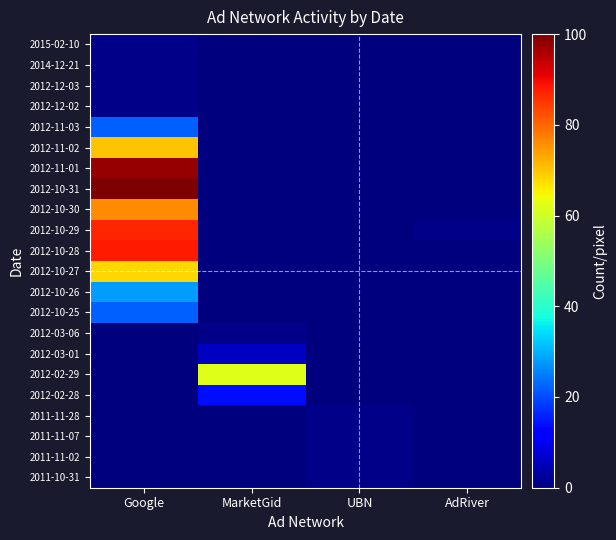

Reading left to right, extract all data points from this chart.

2015-02-10: Google=1	MarketGid=0	UBN=0	AdRiver=0
2014-12-21: Google=1	MarketGid=0	UBN=0	AdRiver=0
2012-12-03: Google=1	MarketGid=0	UBN=0	AdRiver=0
2012-12-02: Google=1	MarketGid=0	UBN=0	AdRiver=0
2012-11-03: Google=22	MarketGid=0	UBN=0	AdRiver=0
2012-11-02: Google=70	MarketGid=0	UBN=0	AdRiver=0
2012-11-01: Google=98	MarketGid=0	UBN=0	AdRiver=0
2012-10-31: Google=100	MarketGid=0	UBN=0	AdRiver=0
2012-10-30: Google=76	MarketGid=0	UBN=0	AdRiver=0
2012-10-29: Google=87	MarketGid=0	UBN=0	AdRiver=1
2012-10-28: Google=88	MarketGid=0	UBN=0	AdRiver=0
2012-10-27: Google=68	MarketGid=0	UBN=0	AdRiver=0
2012-10-26: Google=28	MarketGid=0	UBN=0	AdRiver=0
2012-10-25: Google=22	MarketGid=0	UBN=0	AdRiver=0
2012-03-06: Google=0	MarketGid=1	UBN=0	AdRiver=0
2012-03-01: Google=0	MarketGid=6	UBN=0	AdRiver=0
2012-02-29: Google=0	MarketGid=62	UBN=0	AdRiver=0
2012-02-28: Google=0	MarketGid=14	UBN=0	AdRiver=0
2011-11-28: Google=0	MarketGid=0	UBN=1	AdRiver=0
2011-11-07: Google=0	MarketGid=0	UBN=1	AdRiver=0
2011-11-02: Google=0	MarketGid=0	UBN=1	AdRiver=0
2011-10-31: Google=0	MarketGid=0	UBN=1	AdRiver=0